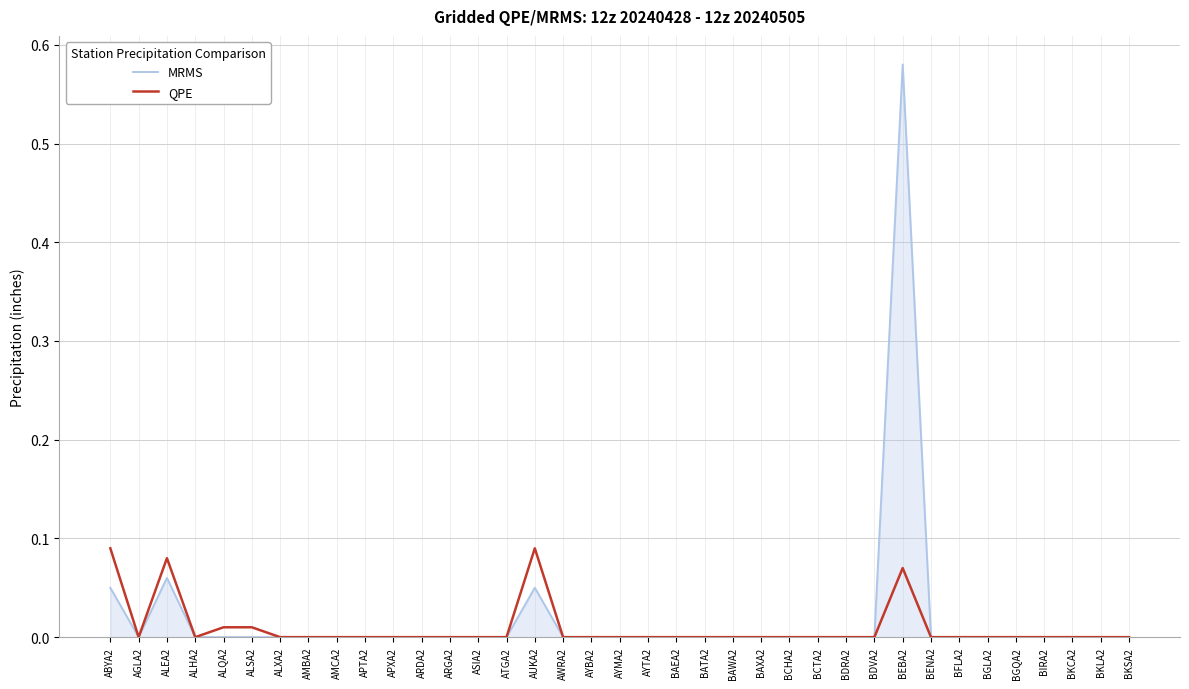

Rank the series by their maximum value, from highest to lowest.

MRMS, QPE